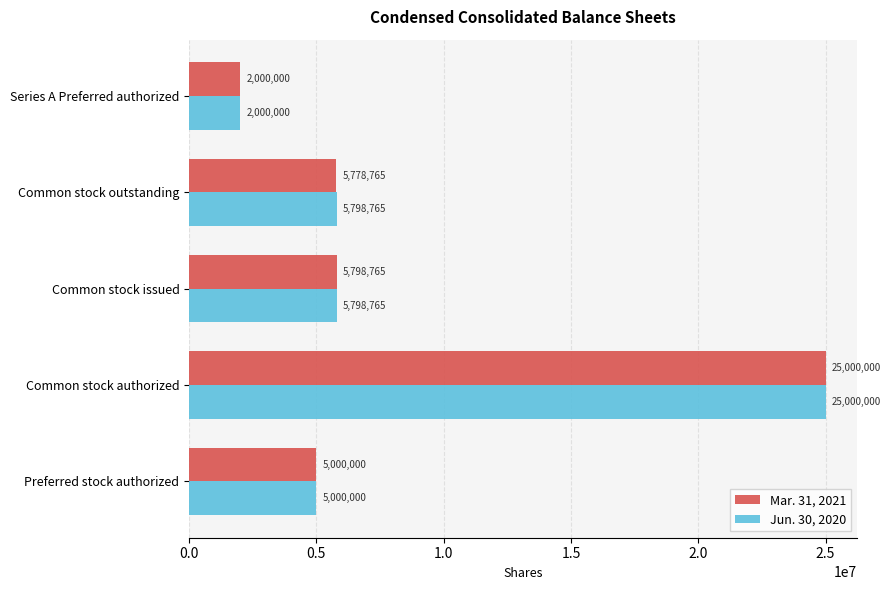

How many data points does each series have?

5